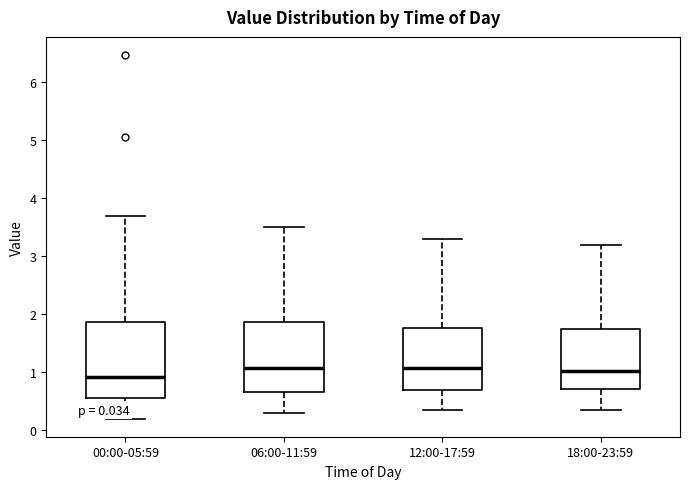

Which box has the lowest median line?

00:00-05:59